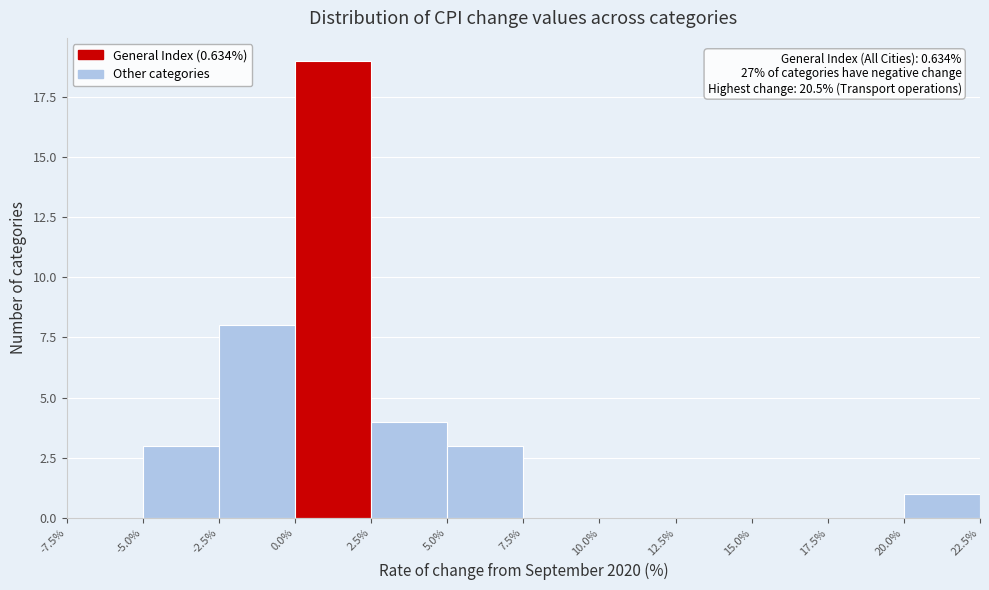

Which range on the x-axis has the tallest bar?

0.0% to 2.5%